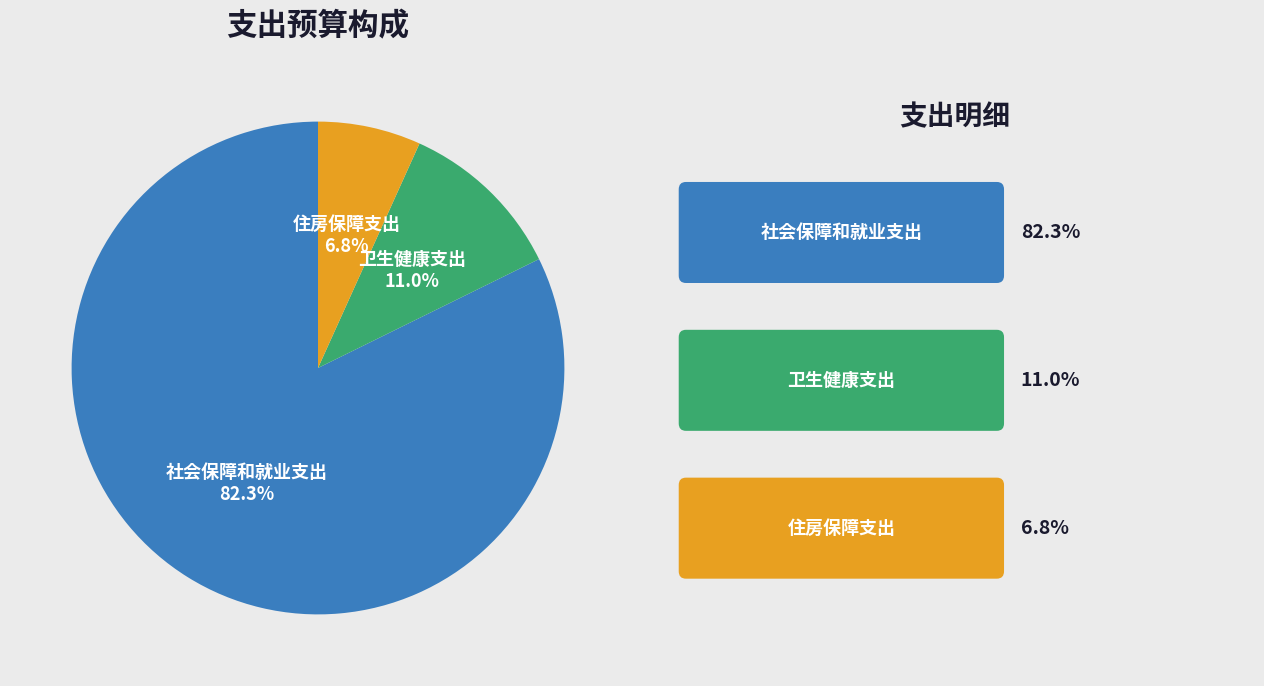

Is 社会保障和就业支出 the majority of the pie?

Yes